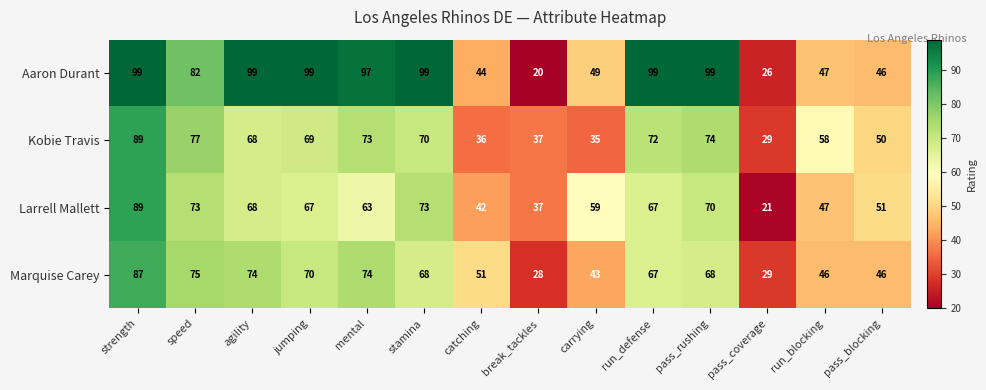

Is it true that Aaron Durant equals 99 at stamina?

True